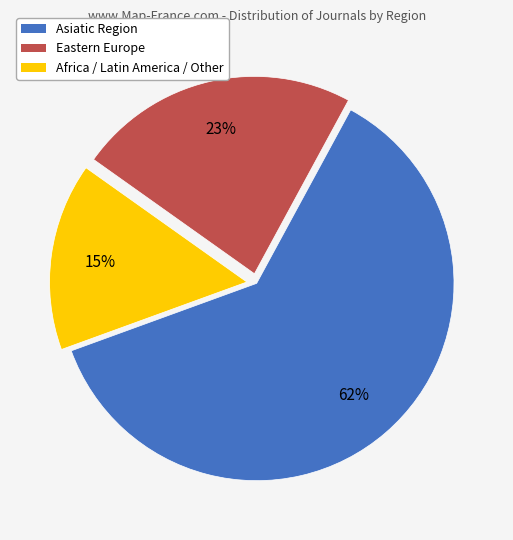

Approximately how many times larger is the value at Eastern Europe compared to Asiatic Region?

0.4